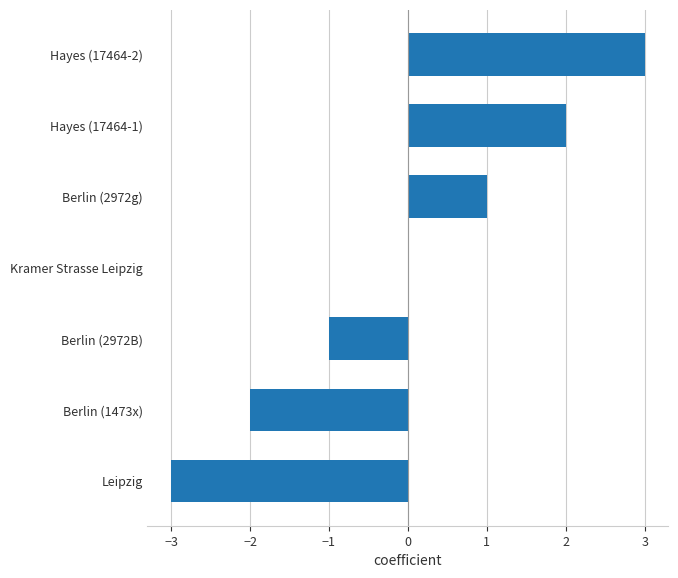

How many data points does each series have?

7